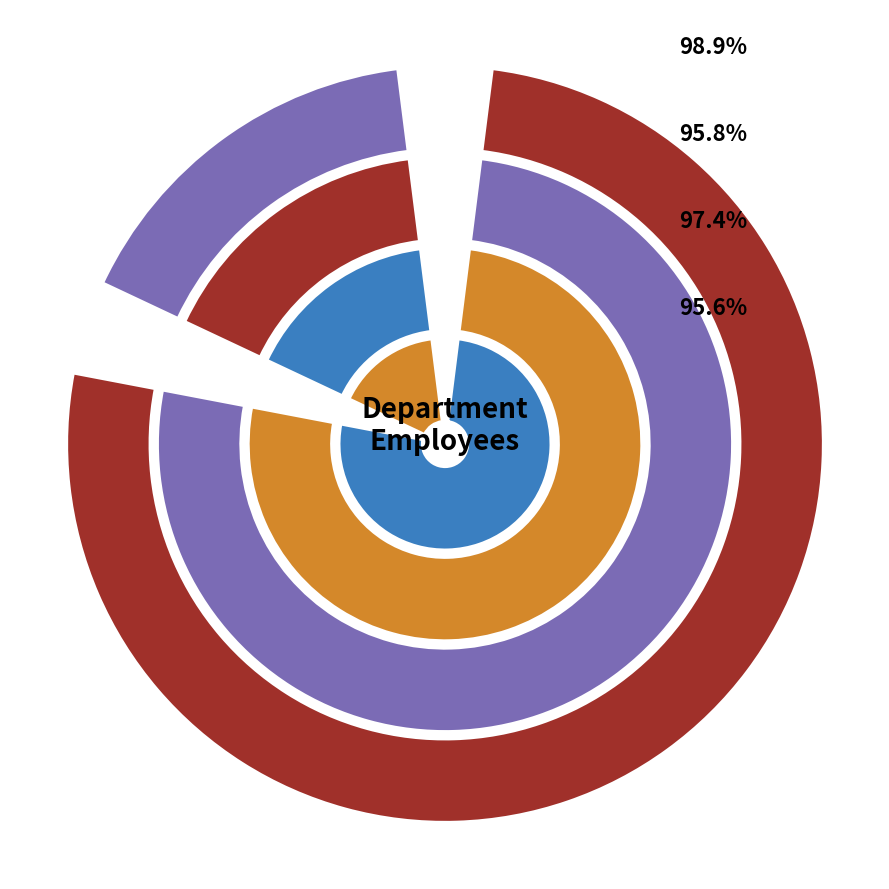

What portion of the pie excludes Board?

20.0%